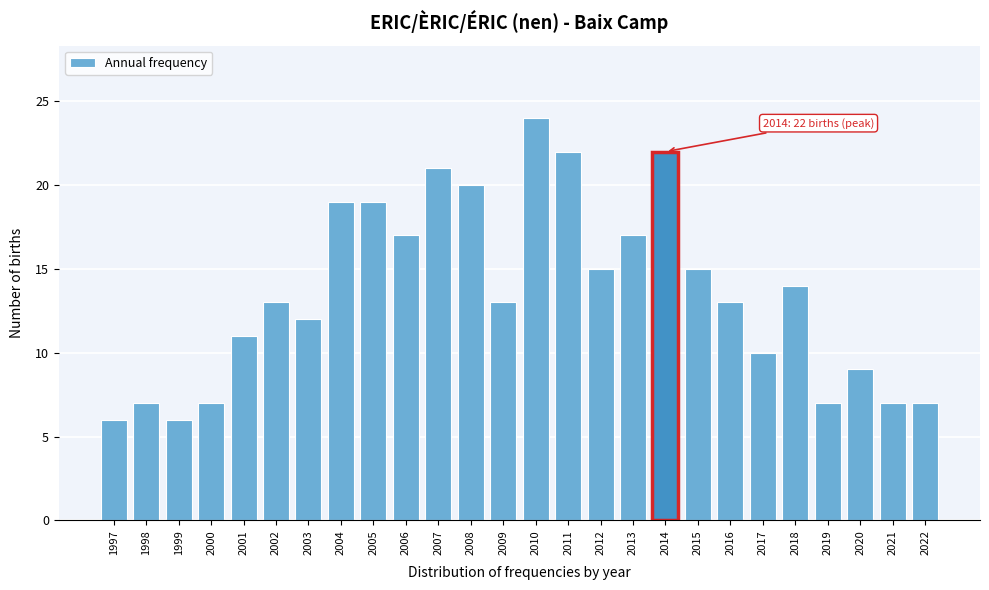

Reading right to left, extract all data points from this chart.

7	7	9	7	14	10	13	15	22	17	15	22	24	13	20	21	17	19	19	12	13	11	7	6	7	6